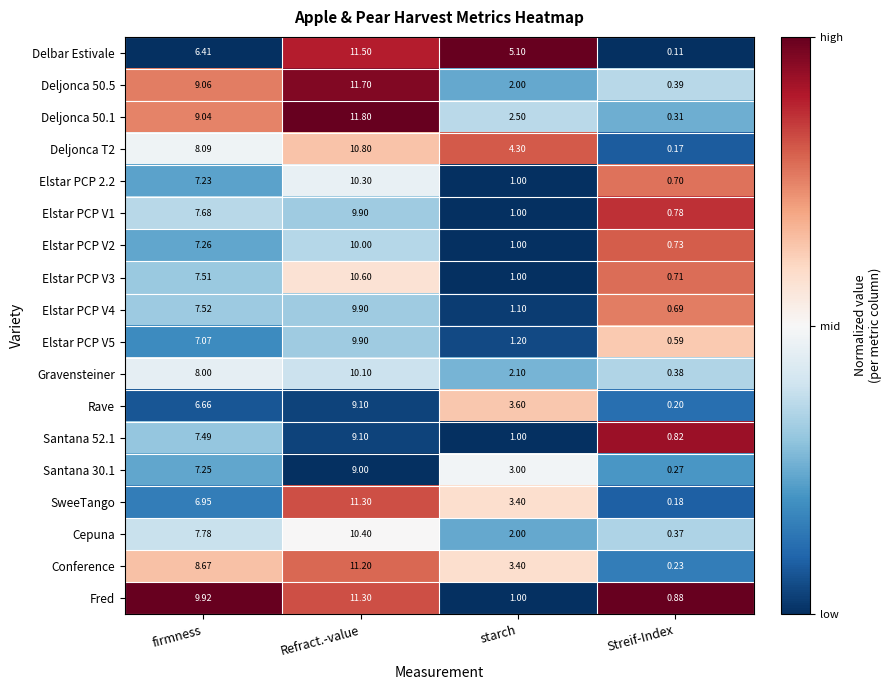

At which category is the sum across all series the highest?

Refract.-value